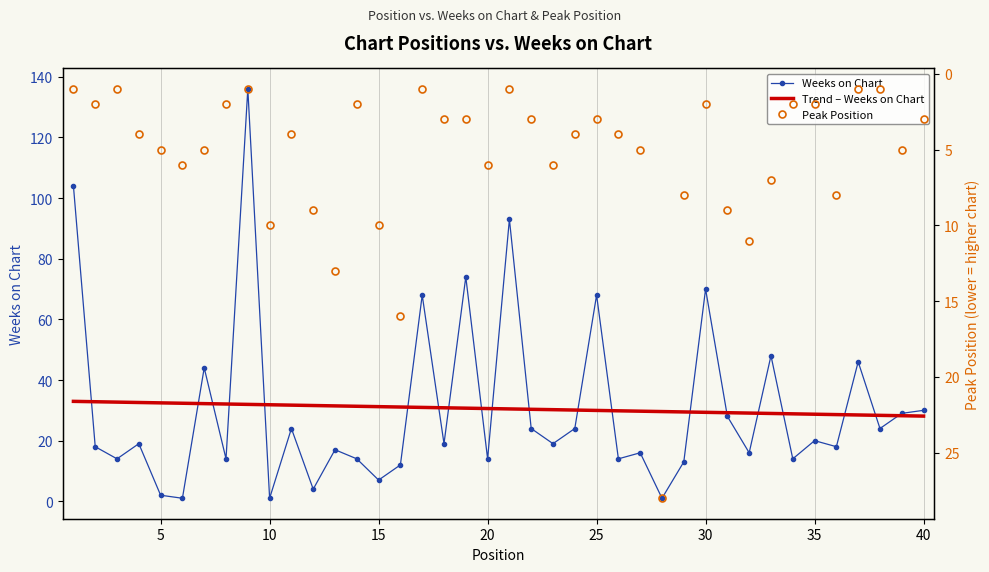

How many times do Weeks on Chart and Trend – Weeks on Chart cross each other?

20